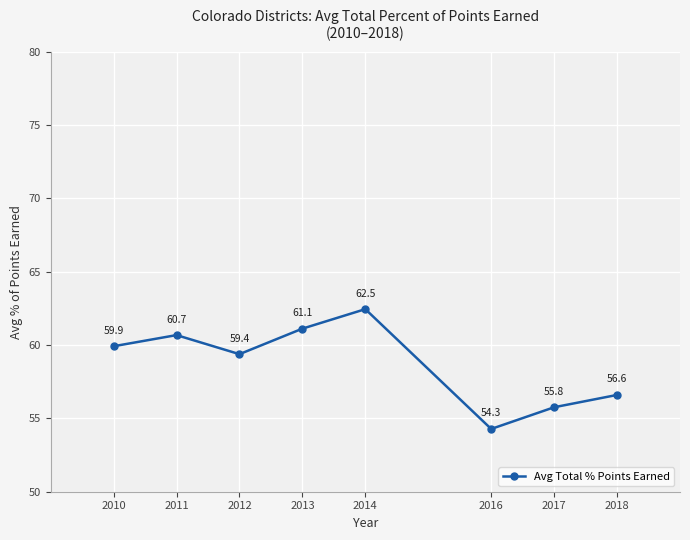

List the labels in order of value, smallest first.

2016, 2017, 2018, 2012, 2010, 2011, 2013, 2014